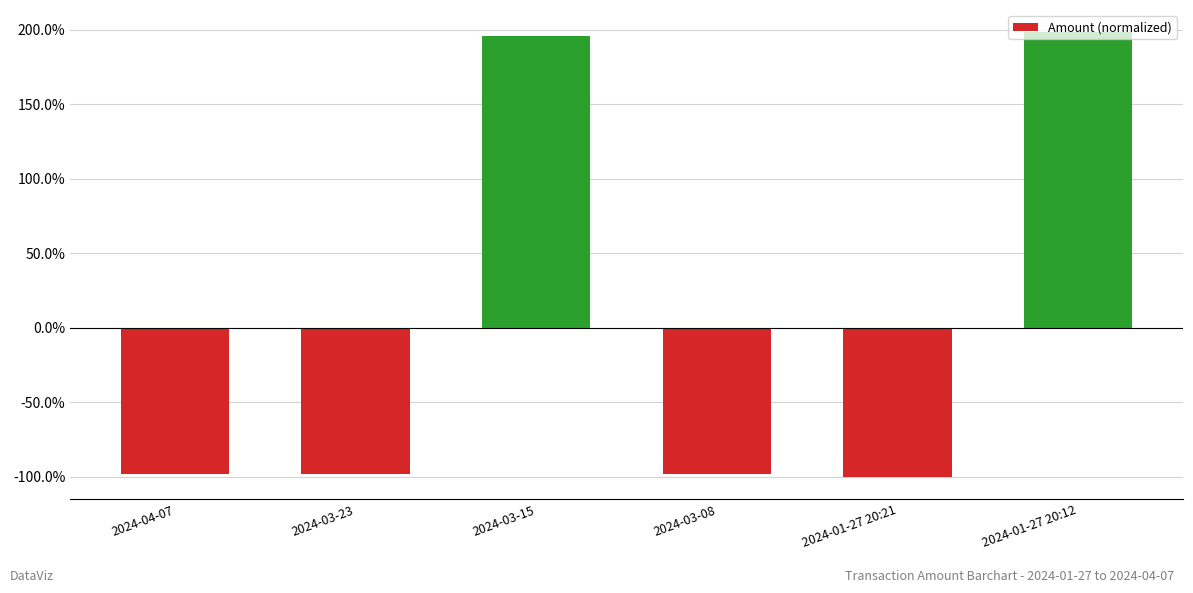

Does the chart contain any negative values?

Yes